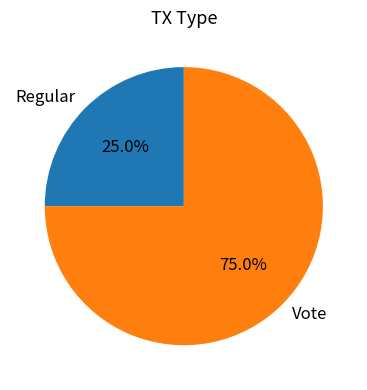

Which category has the biggest portion of the pie?

Vote